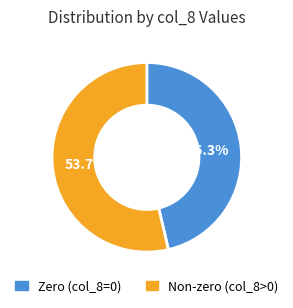

Does any single category account for the majority?

Yes